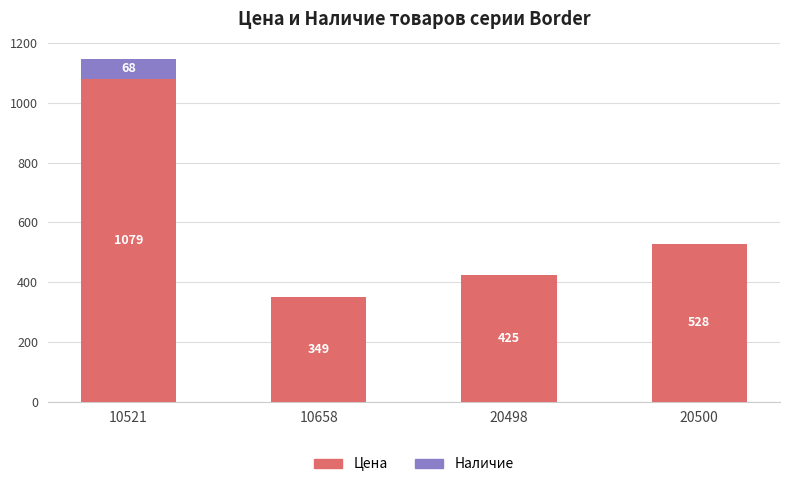

At which label does Цена first exceed 528?

10521